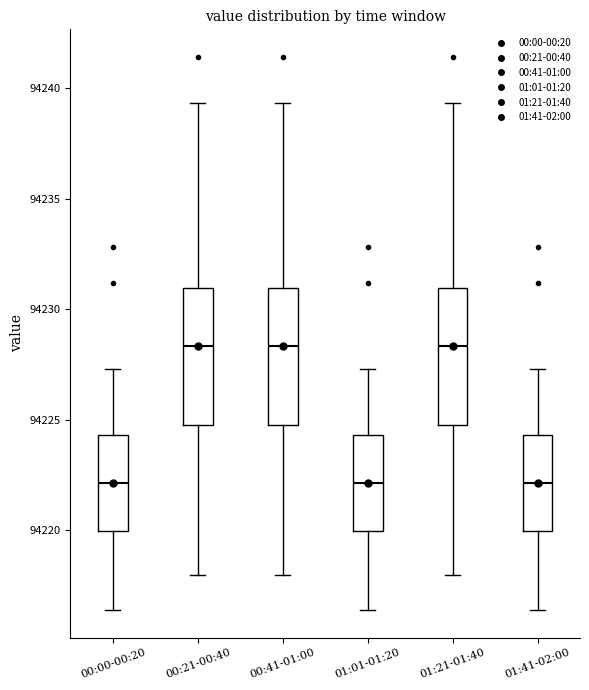

Where does the lower whisker of the box for 01:41-02:00 end on the y-axis? The values are not printed on the chart, so give them approximately, as read against the axis.

94216.5